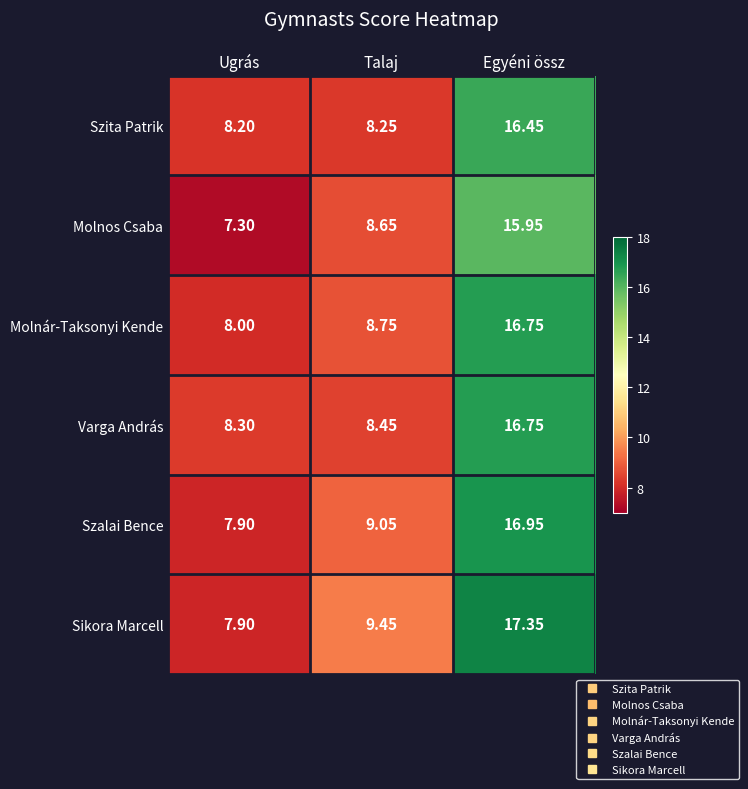

Between Ugrás and Talaj, which series saw the biggest shift?

Sikora Marcell